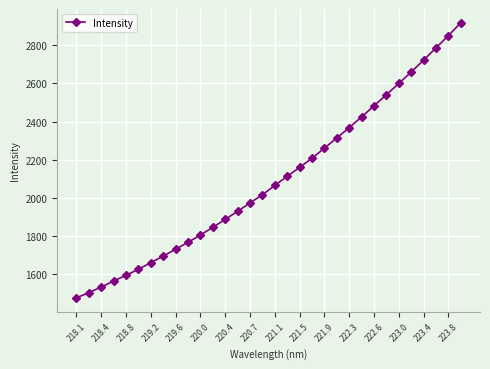

What is the sum of all values?

67068.0